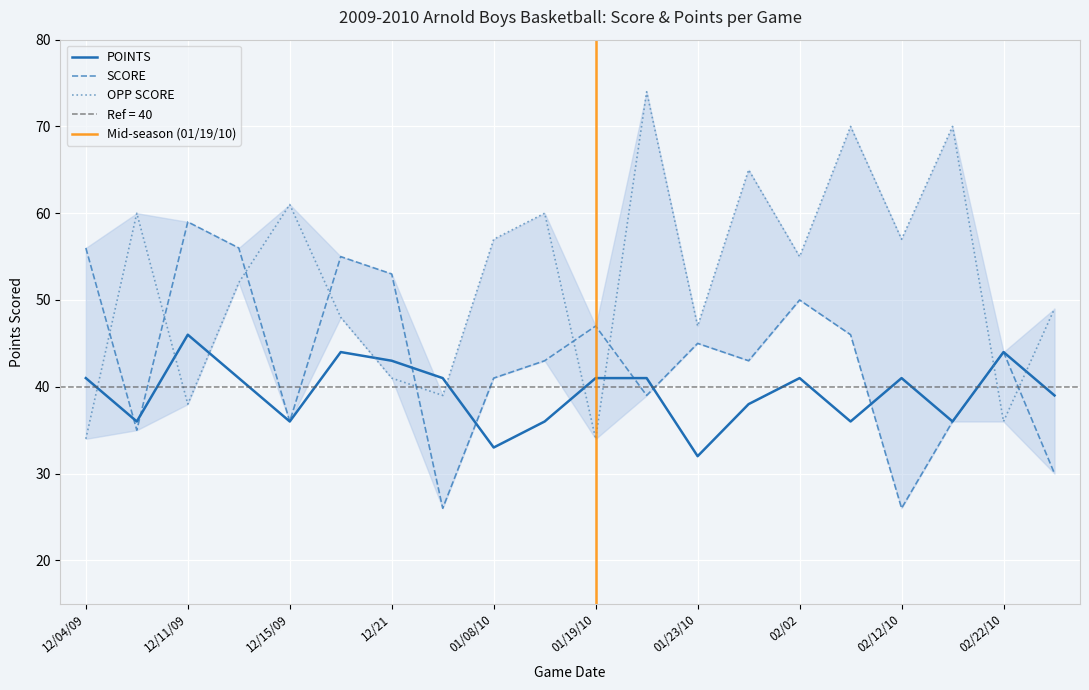

After their last crossing, which series has the higher values: OPP SCORE or SCORE?

OPP SCORE